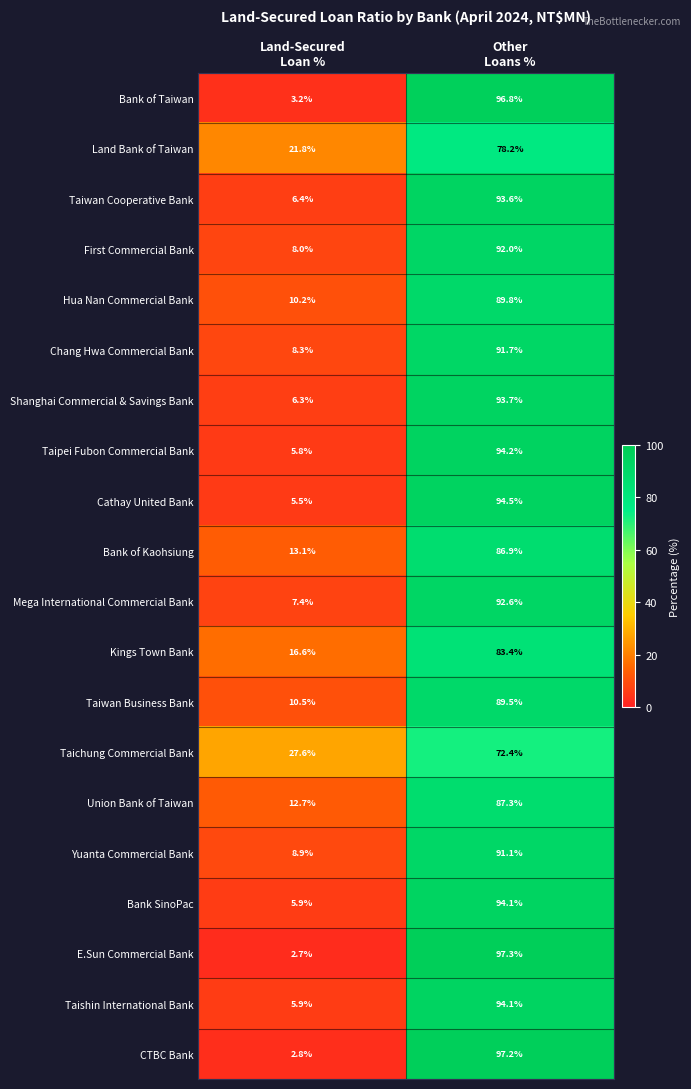

Which series has the largest range (max minus min)?

E.Sun Commercial Bank